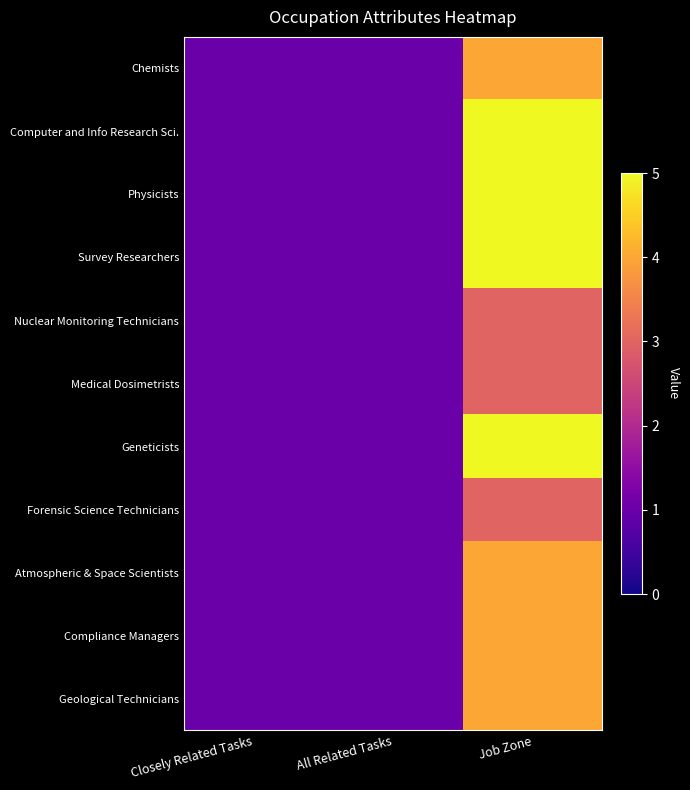

Reading left to right, what are all the values shown in this chart?

Chemists: Closely Related Tasks=1	All Related Tasks=1	Job Zone=4
Computer and Info Research Sci.: Closely Related Tasks=1	All Related Tasks=1	Job Zone=5
Physicists: Closely Related Tasks=1	All Related Tasks=1	Job Zone=5
Survey Researchers: Closely Related Tasks=1	All Related Tasks=1	Job Zone=5
Nuclear Monitoring Technicians: Closely Related Tasks=1	All Related Tasks=1	Job Zone=3
Medical Dosimetrists: Closely Related Tasks=1	All Related Tasks=1	Job Zone=3
Geneticists: Closely Related Tasks=1	All Related Tasks=1	Job Zone=5
Forensic Science Technicians: Closely Related Tasks=1	All Related Tasks=1	Job Zone=3
Atmospheric & Space Scientists: Closely Related Tasks=1	All Related Tasks=1	Job Zone=4
Compliance Managers: Closely Related Tasks=1	All Related Tasks=1	Job Zone=4
Geological Technicians: Closely Related Tasks=1	All Related Tasks=1	Job Zone=4